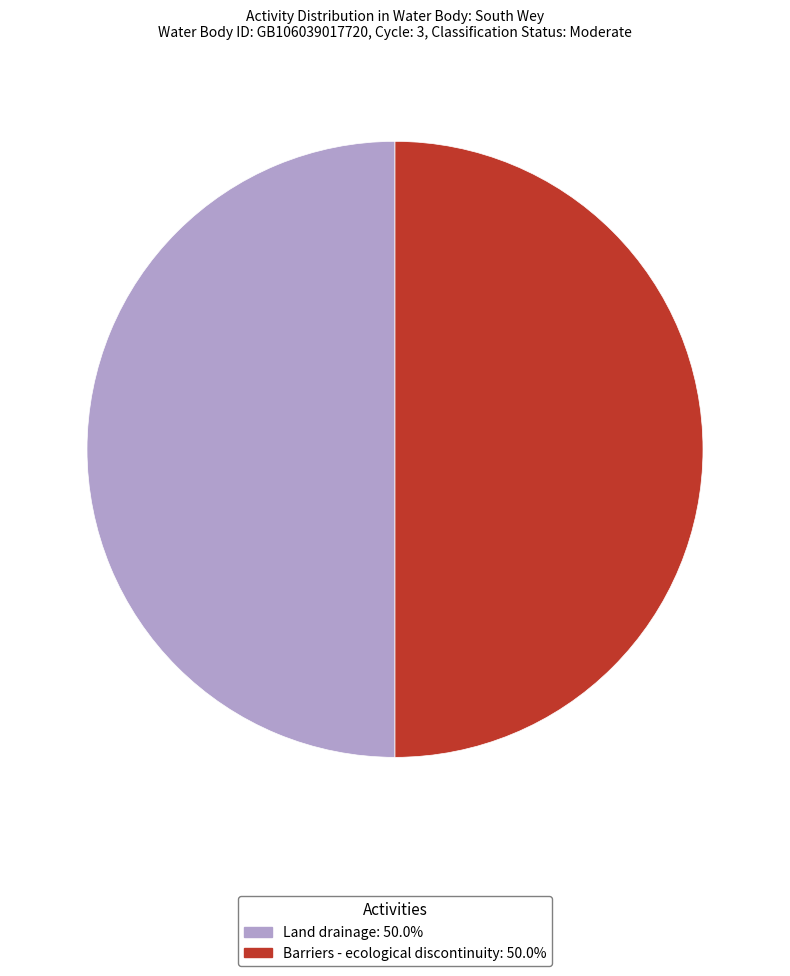

The Barriers - ecological discontinuity slice represents 35% of the pie. True or false?

False